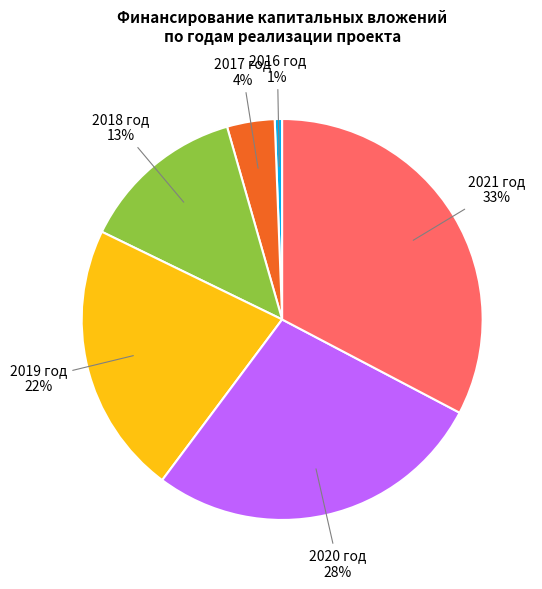

Is there any slice that represents more than half of the pie?

No